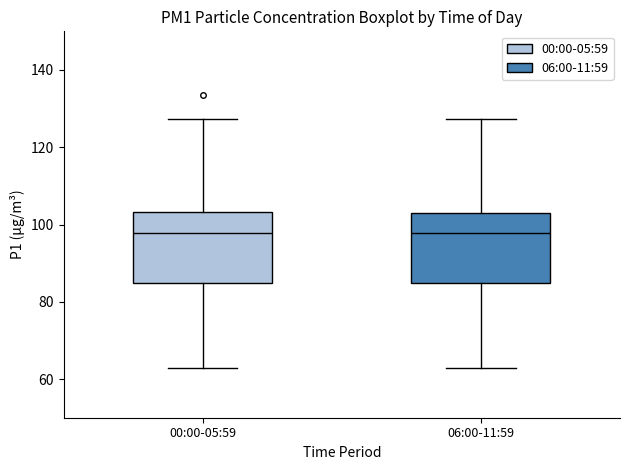

Where does the median line of the box for 06:00-11:59 sit on the y-axis? The values are not printed on the chart, so give them approximately, as read against the axis.

98